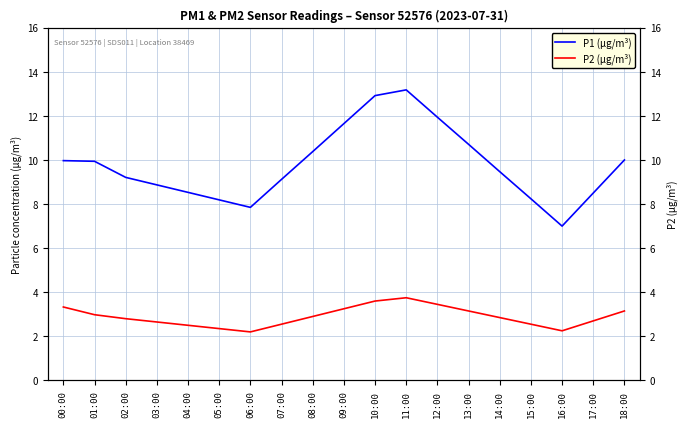

What is the lowest value of the P2 (µg/m³) series?

2.2